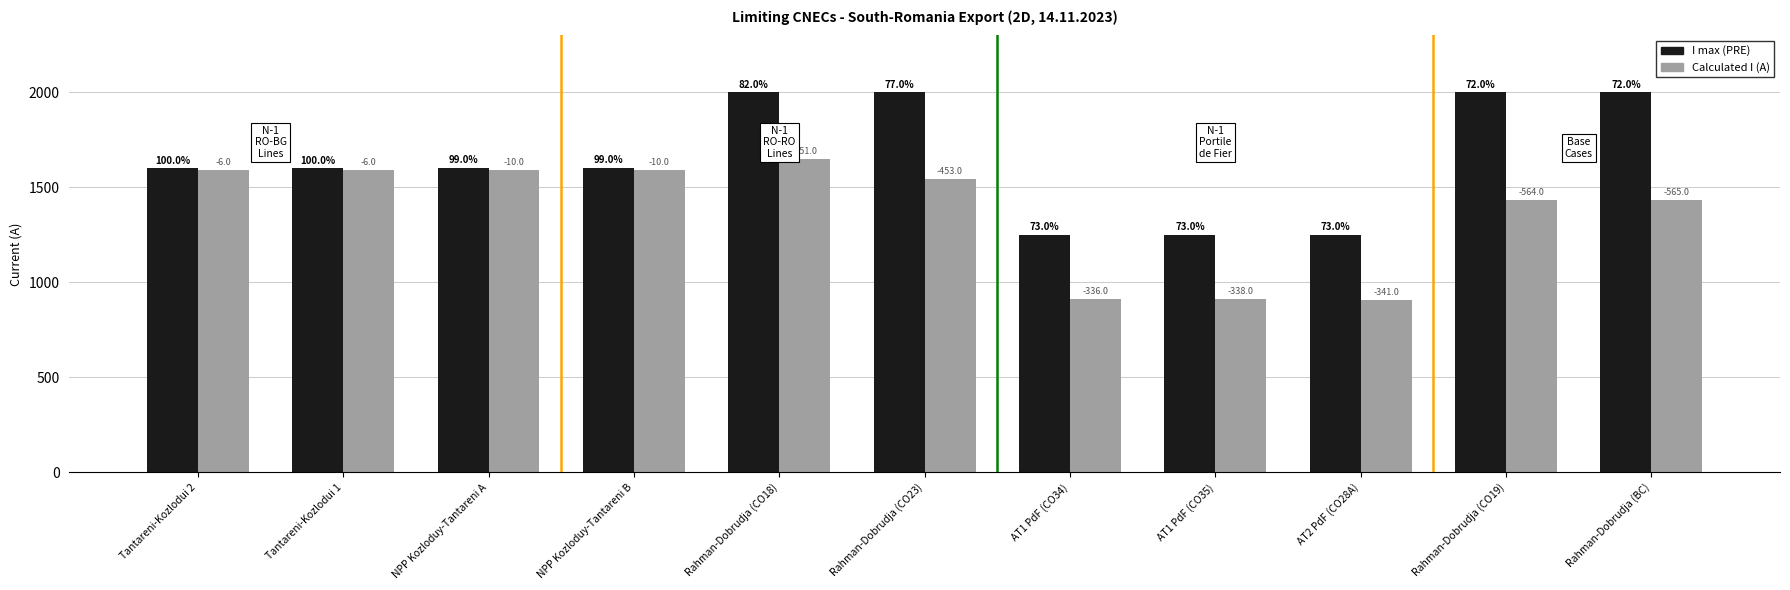

List the labels in order of Calculated I (A) value, largest first.

Rahman-Dobrudja (CO18), Tantareni-Kozlodui 2, Tantareni-Kozlodui 1, NPP Kozloduy-Tantareni A, NPP Kozloduy-Tantareni B, Rahman-Dobrudja (CO23), Rahman-Dobrudja (CO19), Rahman-Dobrudja (BC), AT1 PdF (CO34), AT1 PdF (CO35), AT2 PdF (CO28A)